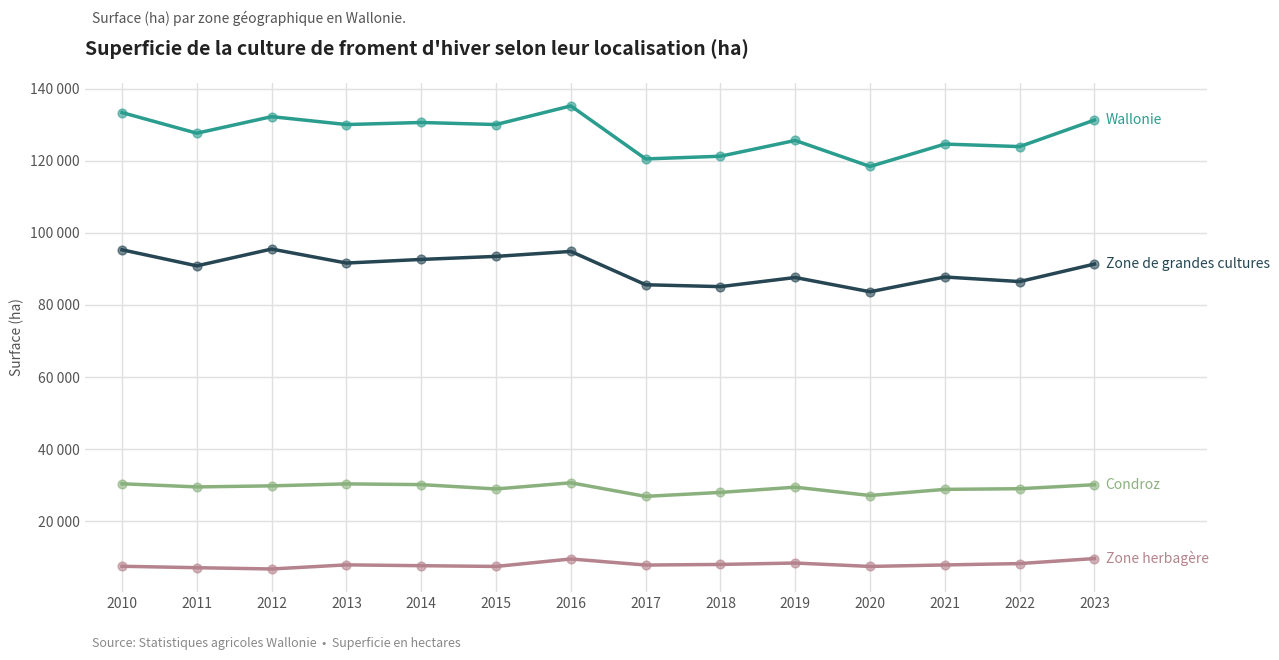

Is this an area chart (filled region under the line)?

No